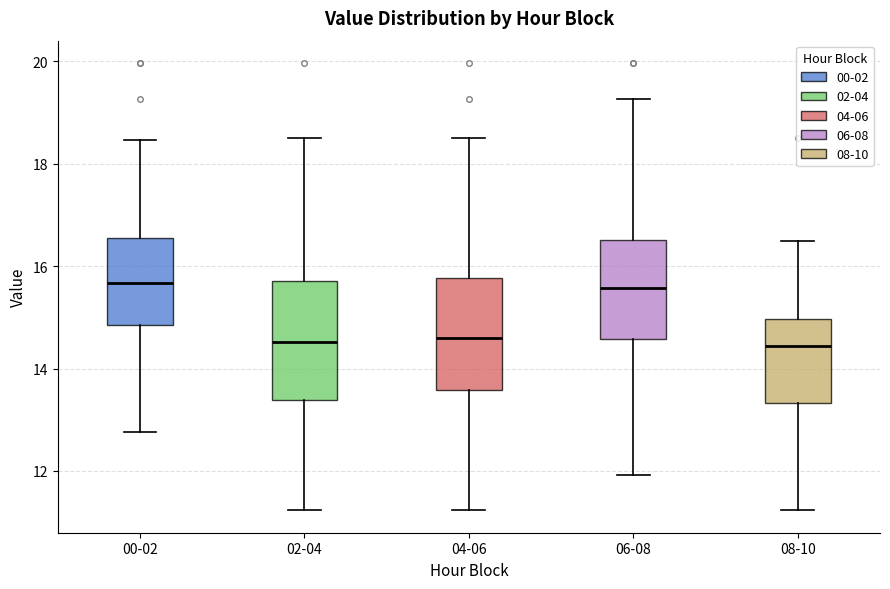

Where does the lower whisker of the box for 04-06 end on the y-axis? The values are not printed on the chart, so give them approximately, as read against the axis.

11.2